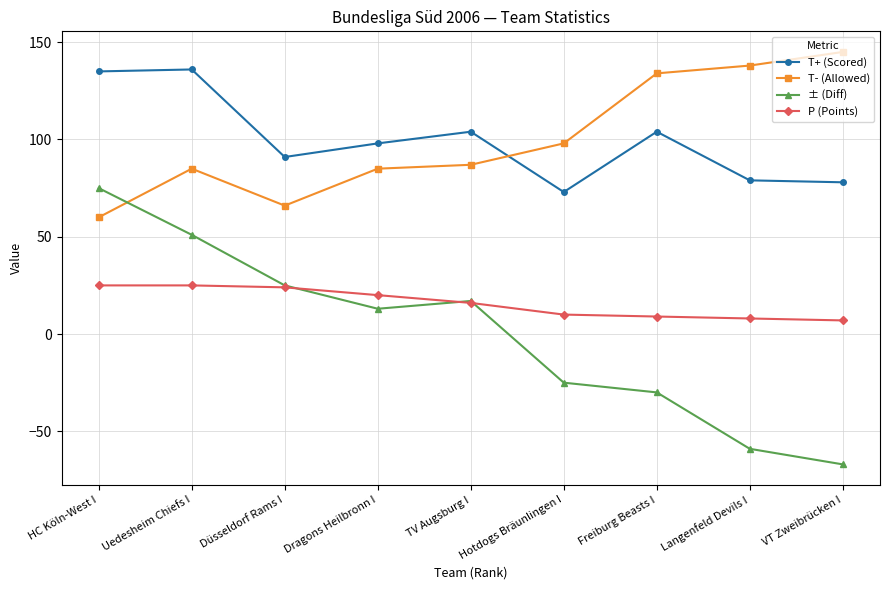

What position from the right is Dragons Heilbronn I?

6